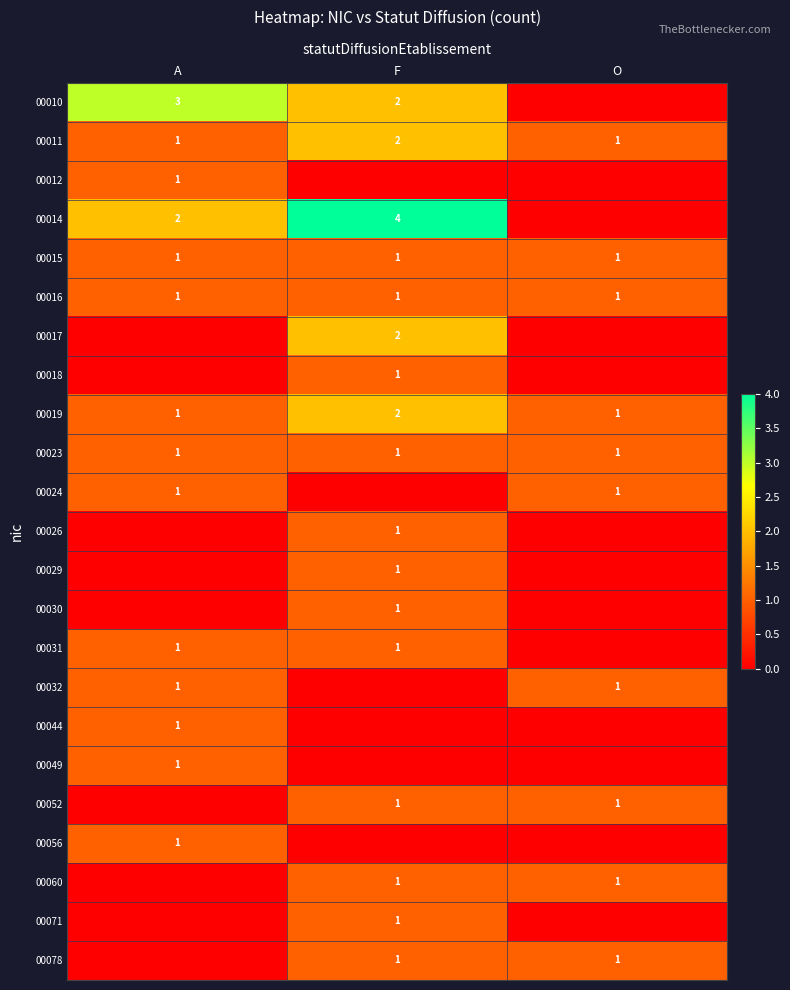

Is it true that 00044 equals 1 at A?

True